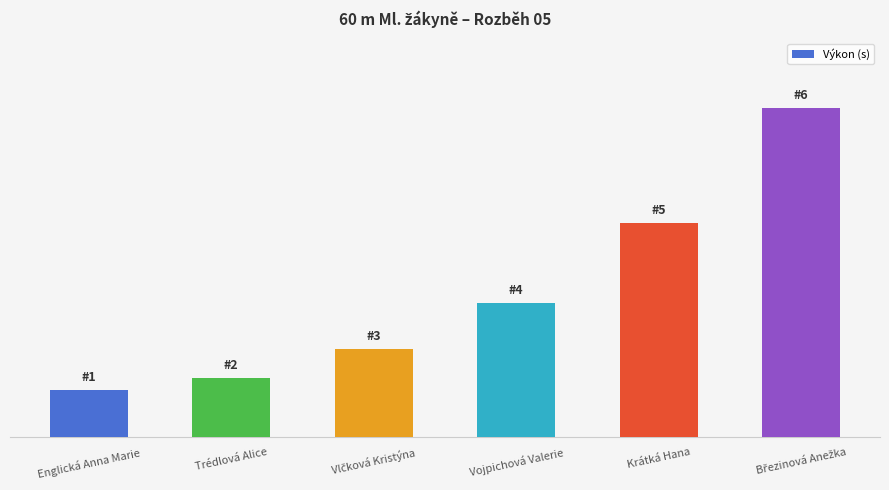

Are the bars horizontal?

No